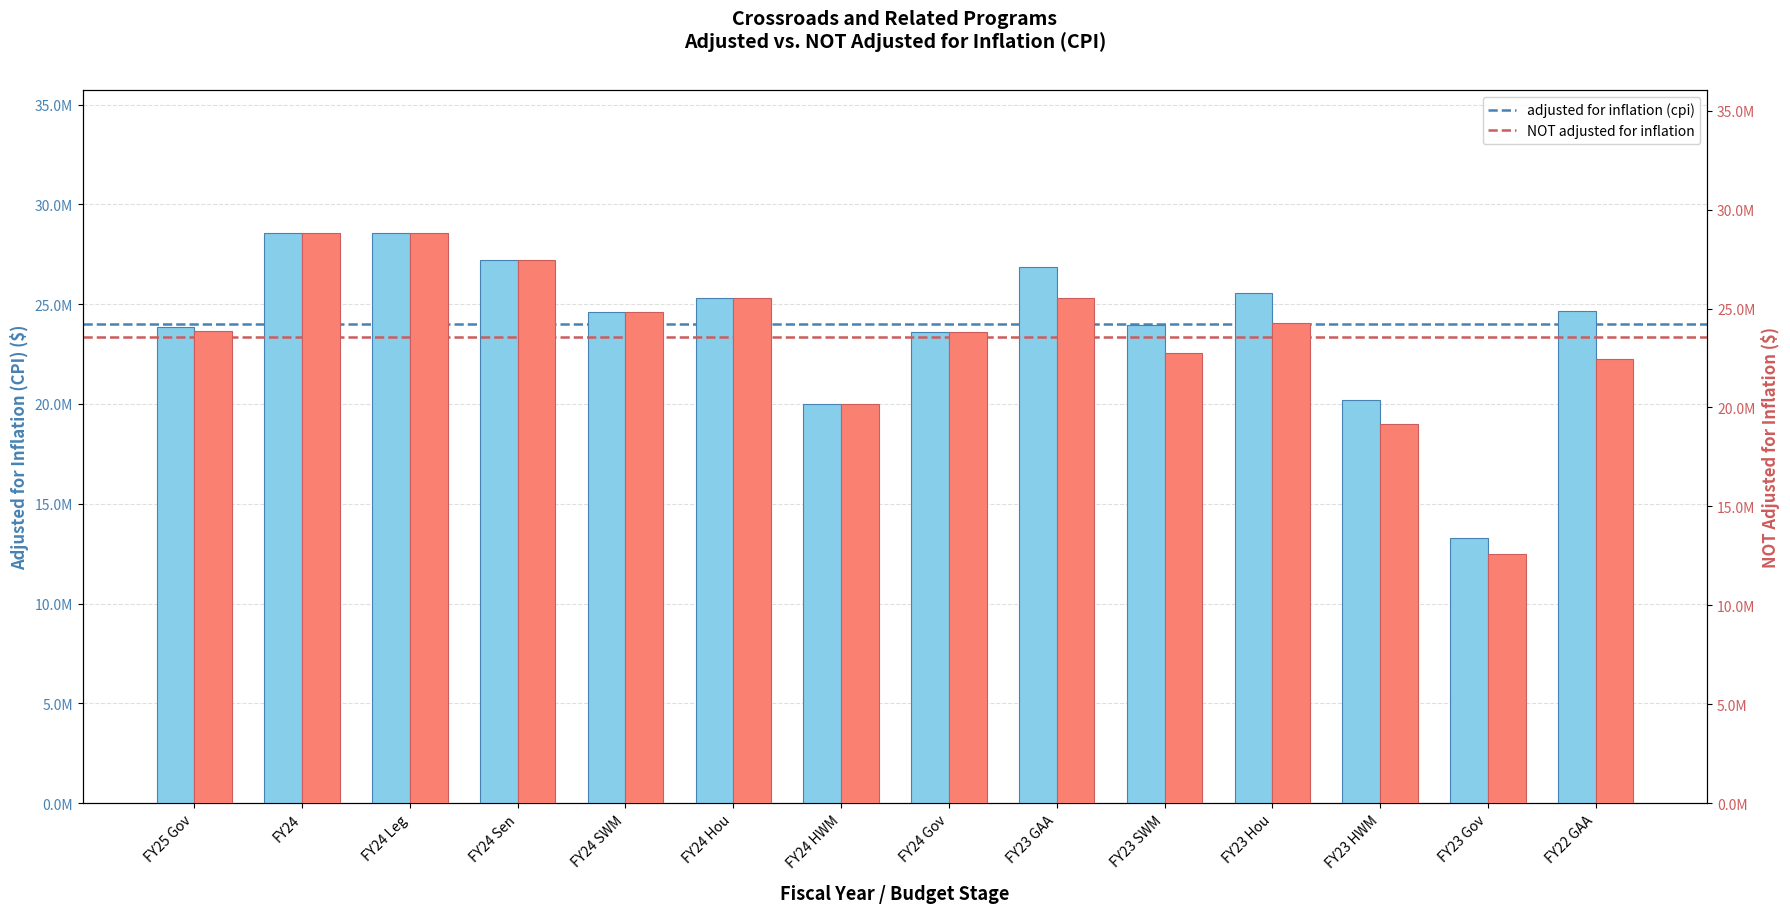

How many bars are there in each group?

2